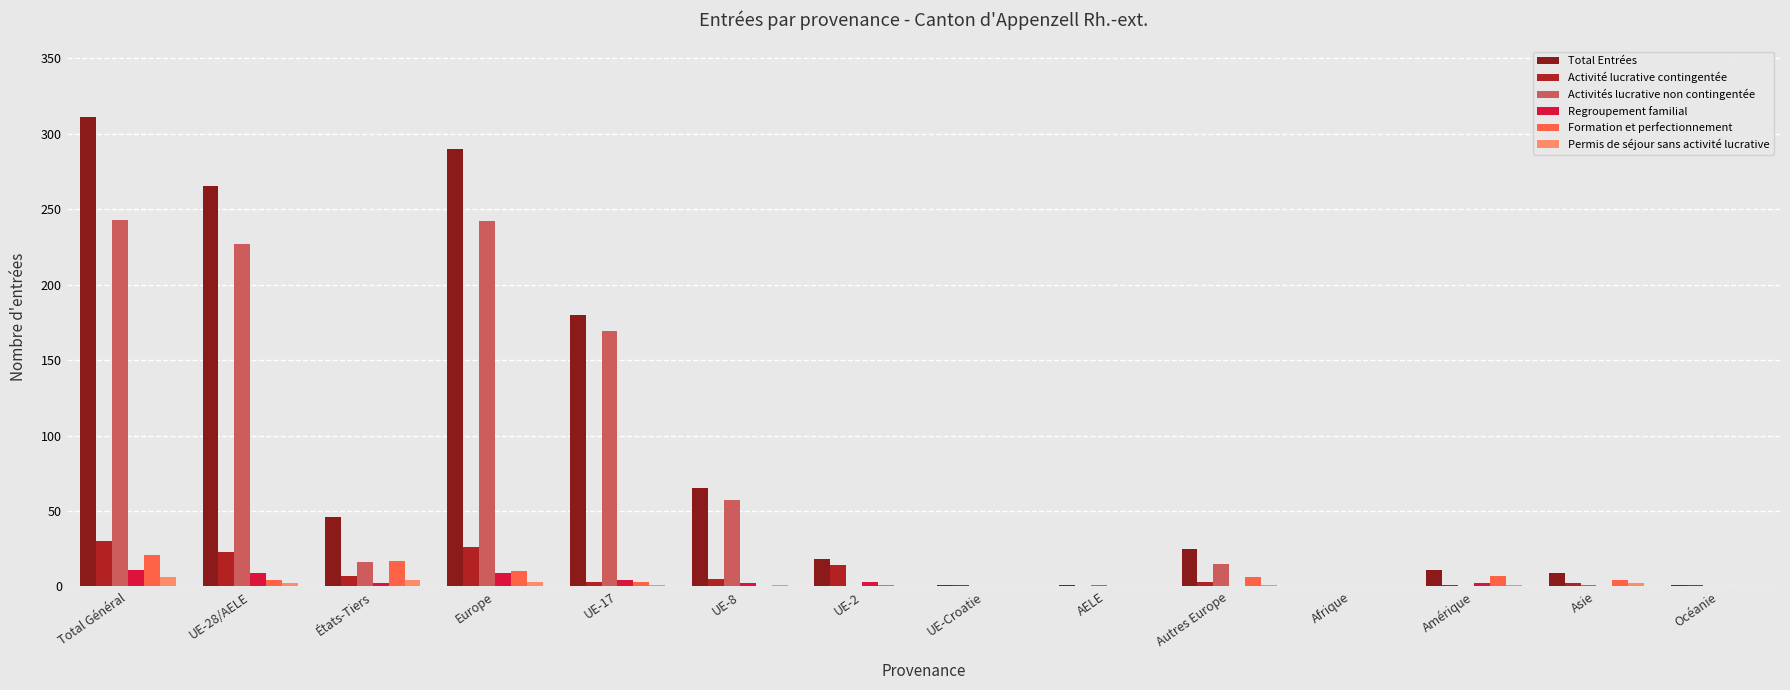

The value of Formation et perfectionnement at AELE is 0. True or false?

True